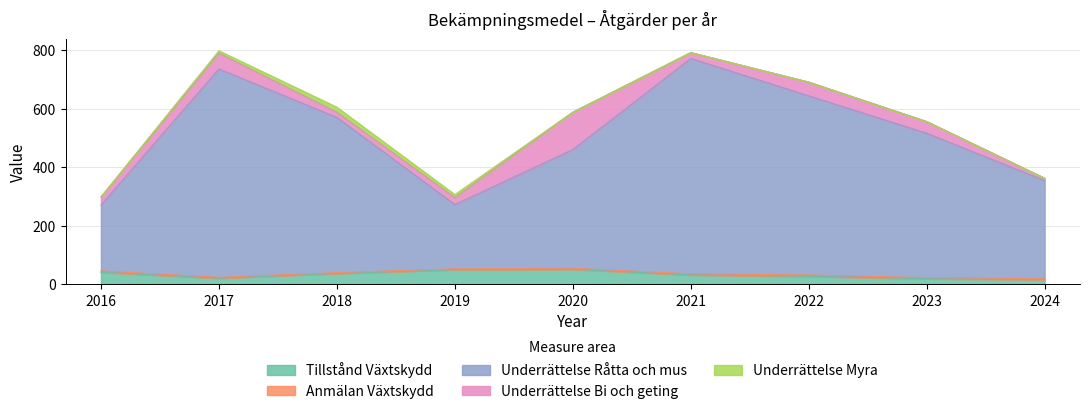

At how many categories does at least one series exceed 578?

3